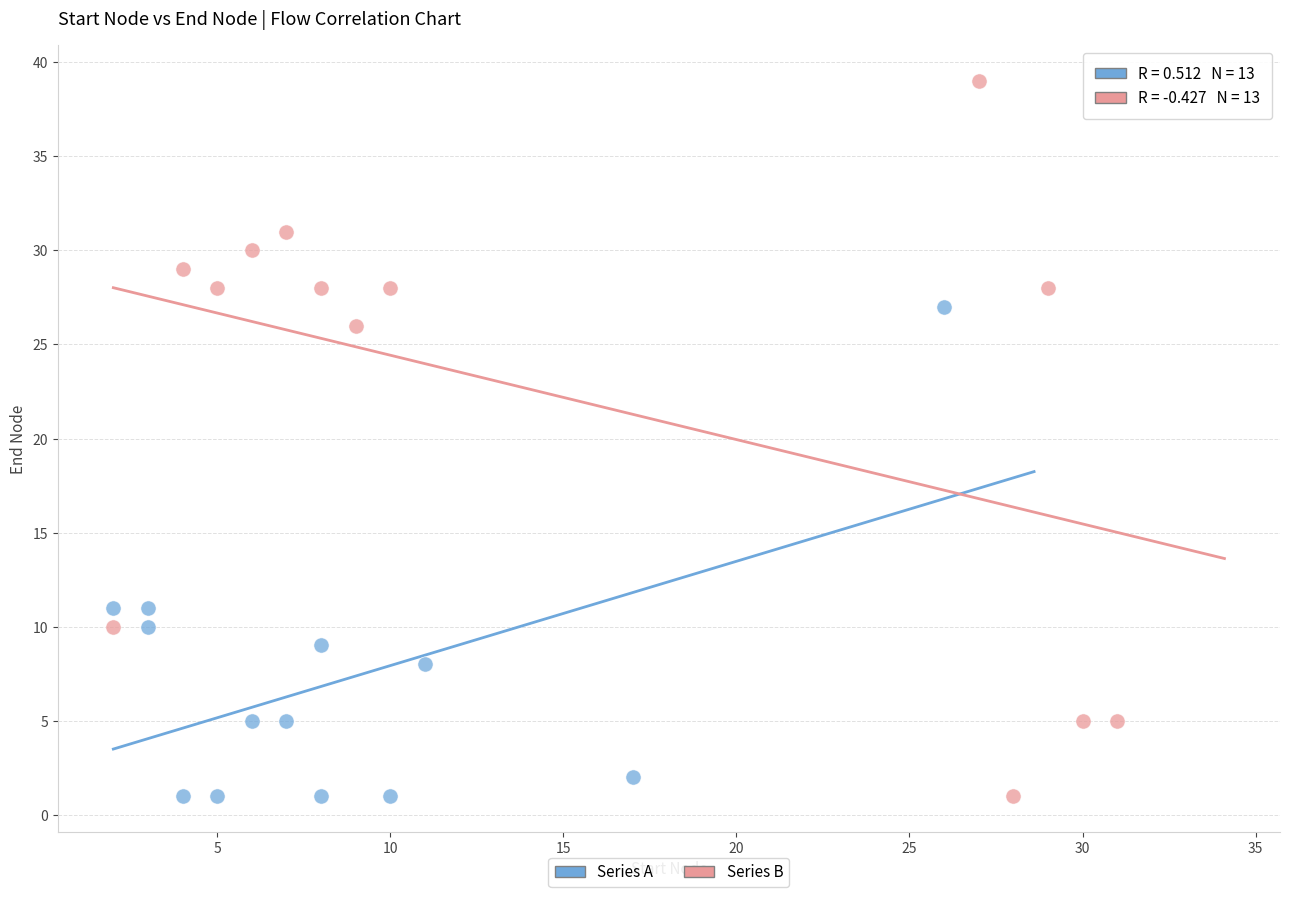

Which series has the widest spread of Y values?

Series B